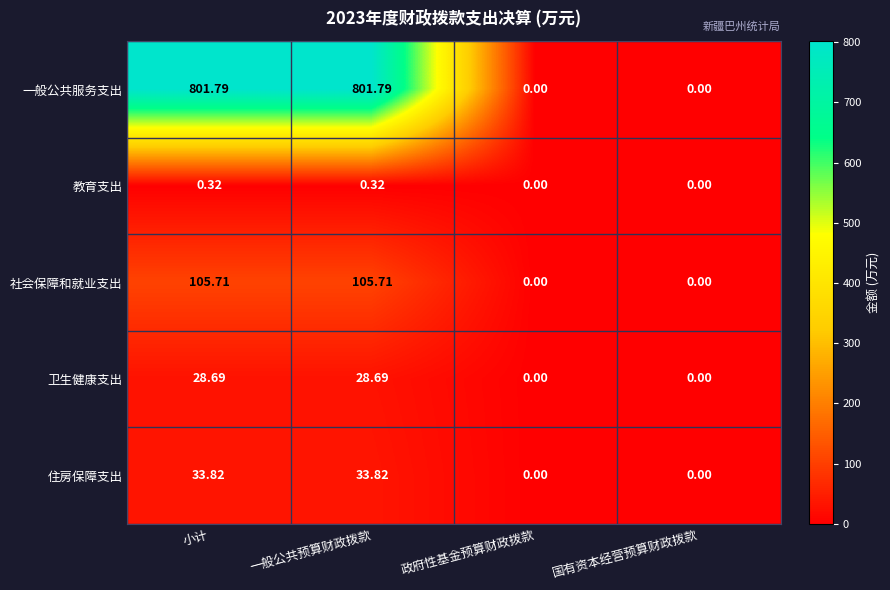

Which series has the largest range (max minus min)?

一般公共服务支出